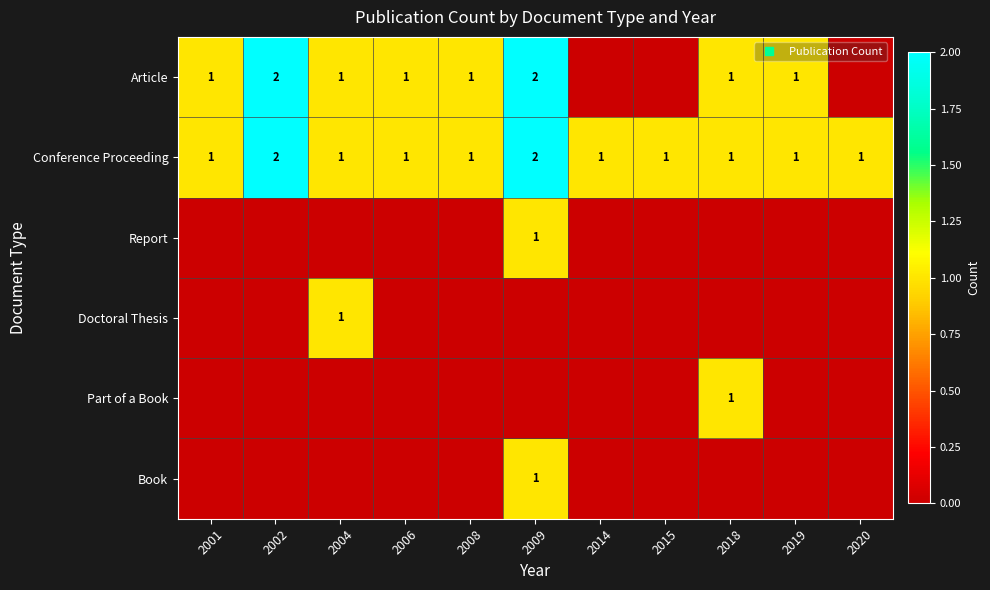

Between 2004 and 2014, which series saw the biggest shift?

Article